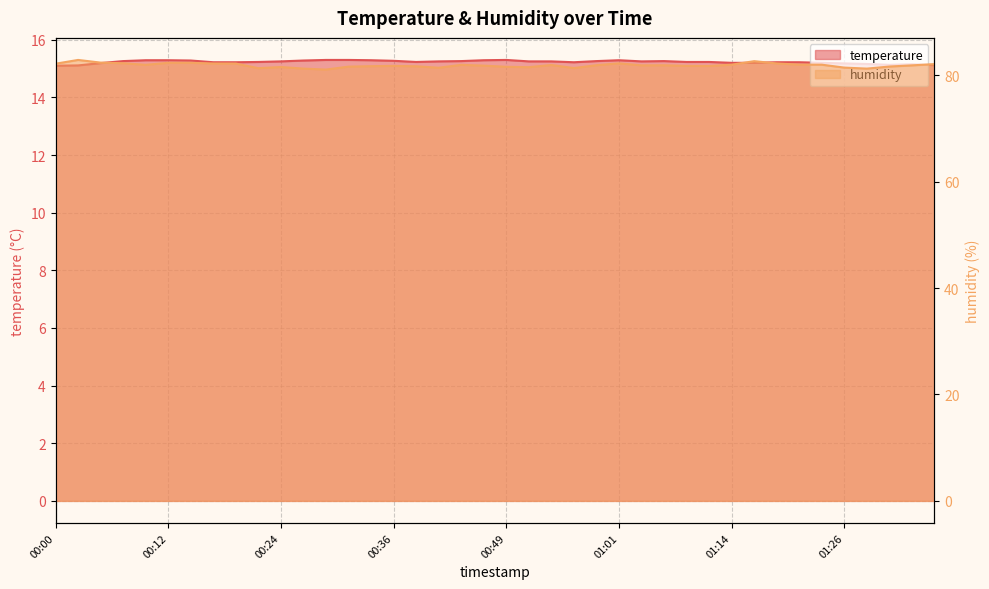

How many data points does each series have?

40